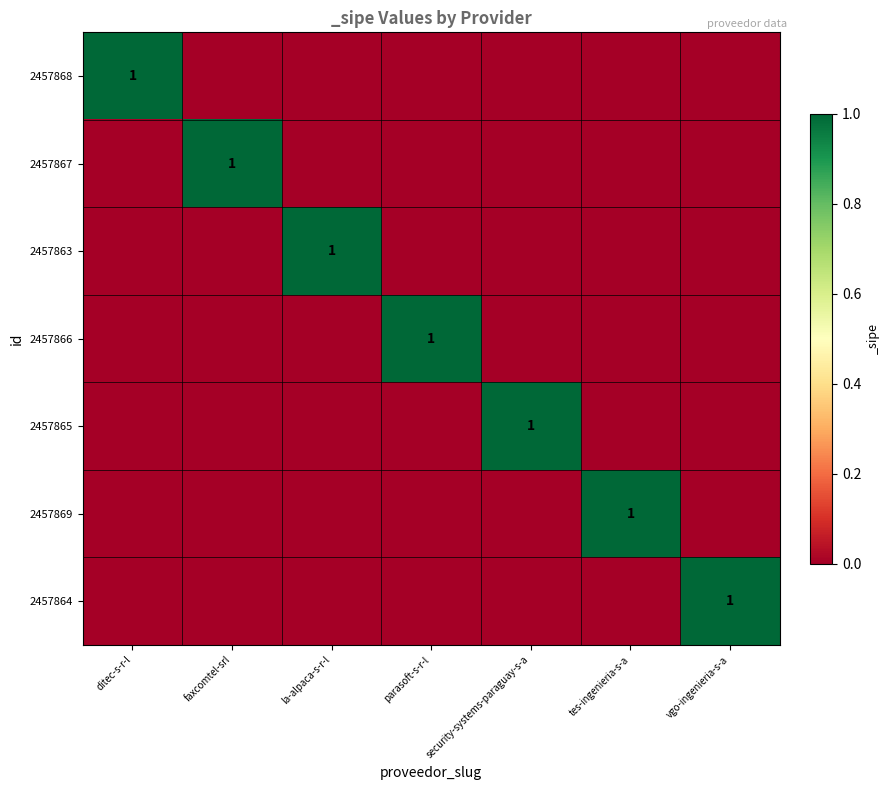

The 2457864 series shows 1 at vgo-ingenieria-s-a. True or false?

True